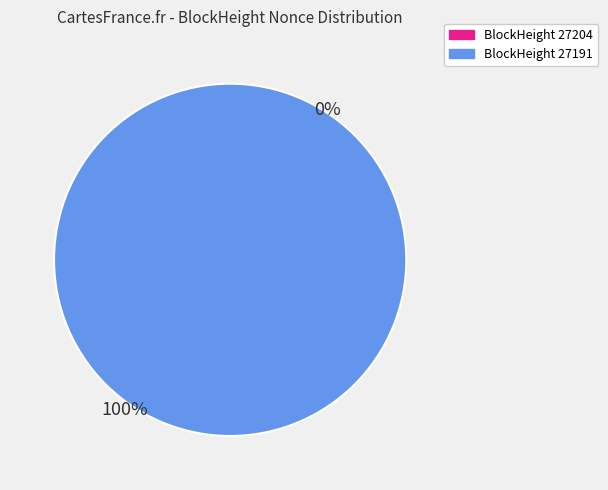

The 27191 slice represents 87% of the pie. True or false?

False